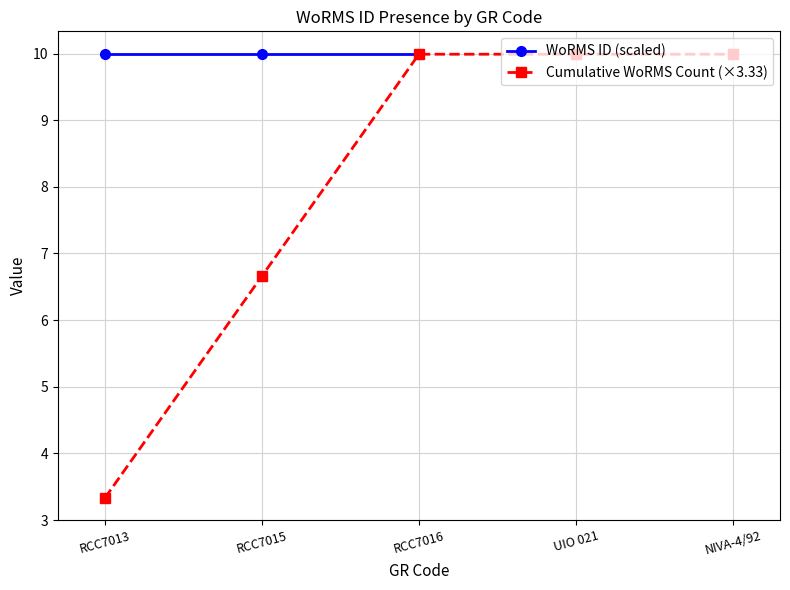

Count the number of categories in the chart.

5